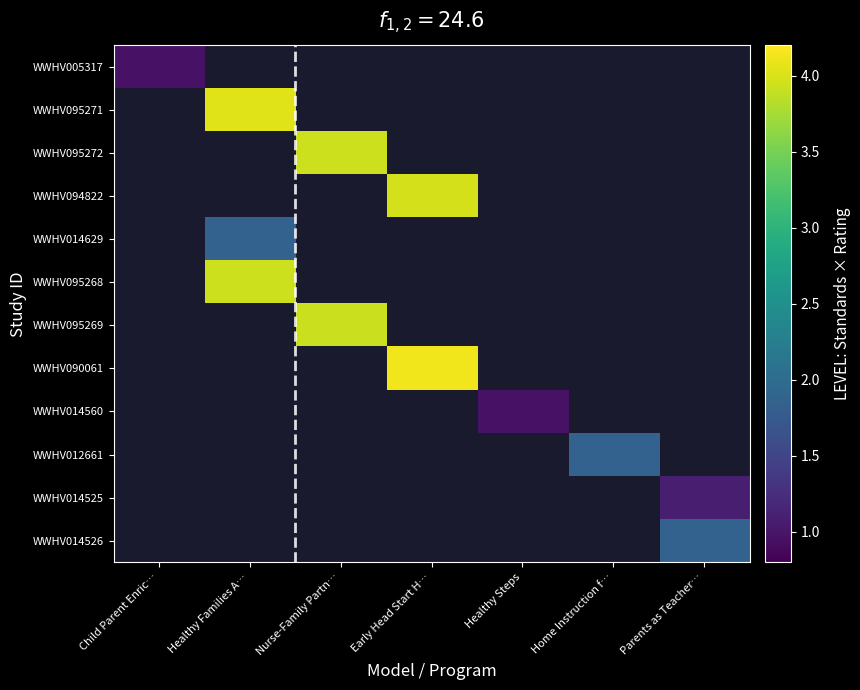

Rank the categories by WWHV005317 value from lowest to highest.

Child Parent Enric…, Healthy Families A…, Nurse-Family Partn…, Early Head Start H…, Healthy Steps, Home Instruction f…, Parents as Teacher…